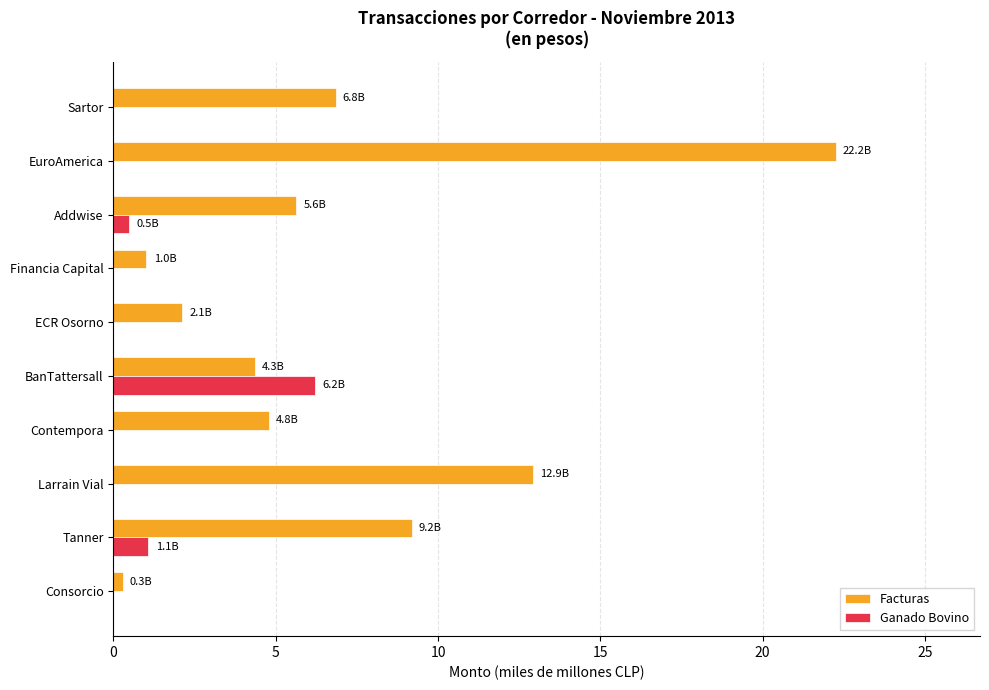

Is it true that Facturas equals 4.7 at Tanner?

False